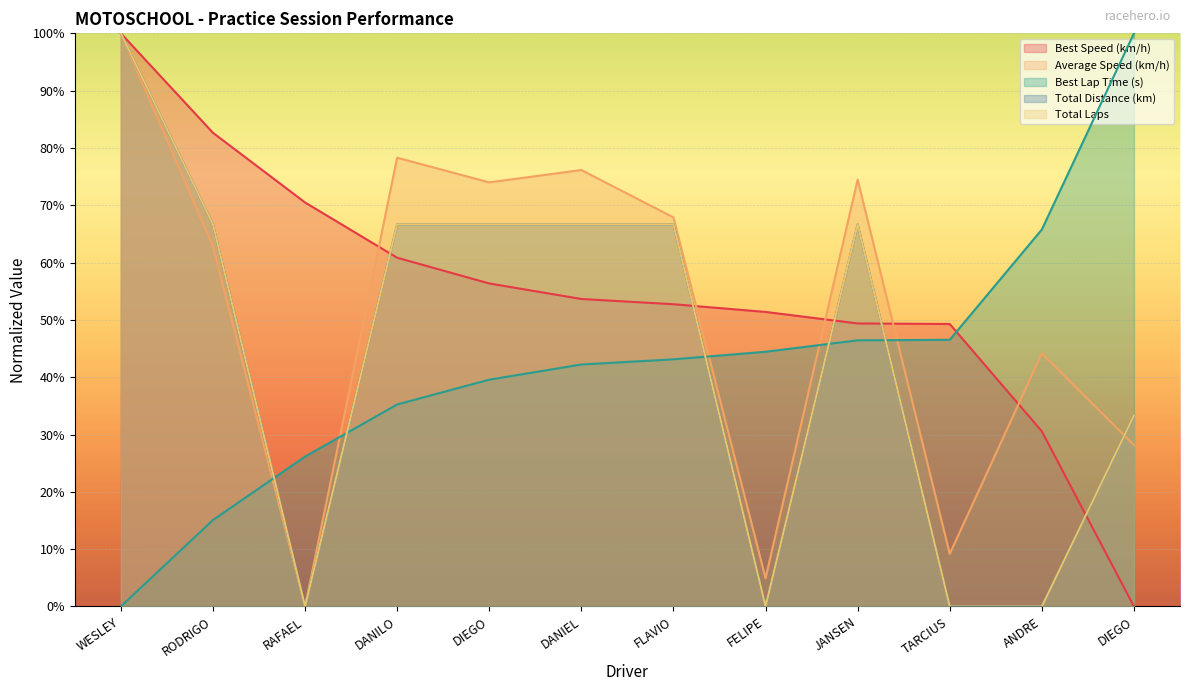

The value of Total Laps at DIEGO is 47.8. True or false?

False